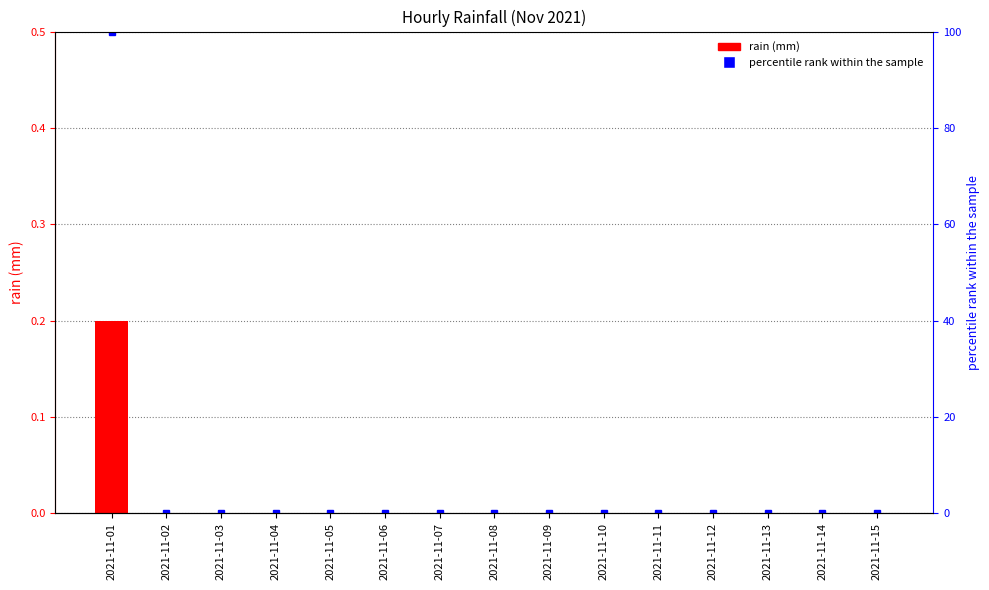

List the labels in order of value, smallest first.

2021-11-02, 2021-11-03, 2021-11-04, 2021-11-05, 2021-11-06, 2021-11-07, 2021-11-08, 2021-11-09, 2021-11-10, 2021-11-11, 2021-11-12, 2021-11-13, 2021-11-14, 2021-11-15, 2021-11-01